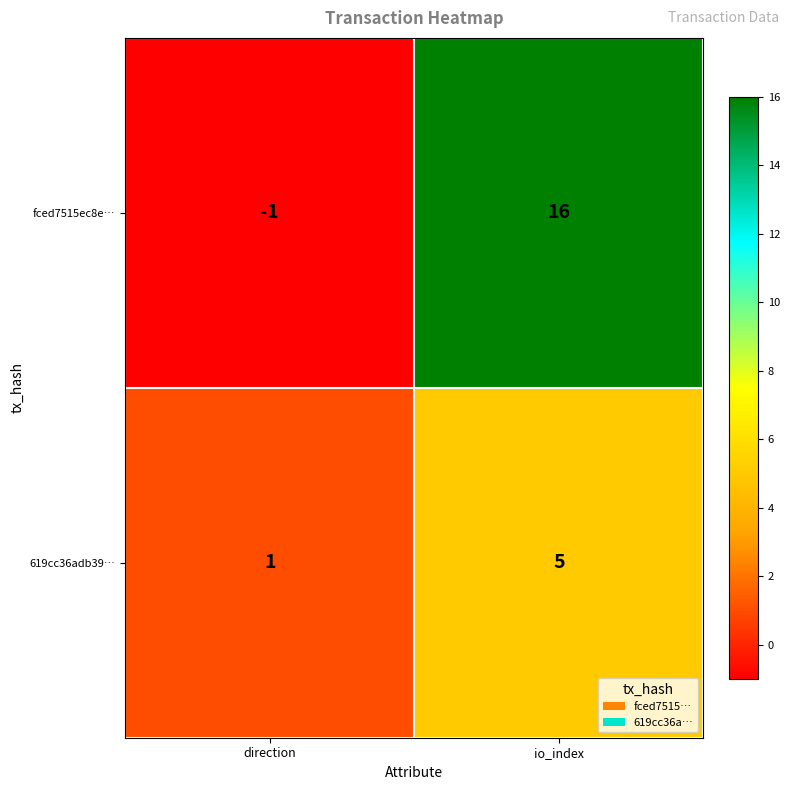

List the series in order of their peak value, highest first.

fced7515ec8e…, 619cc36adb39…